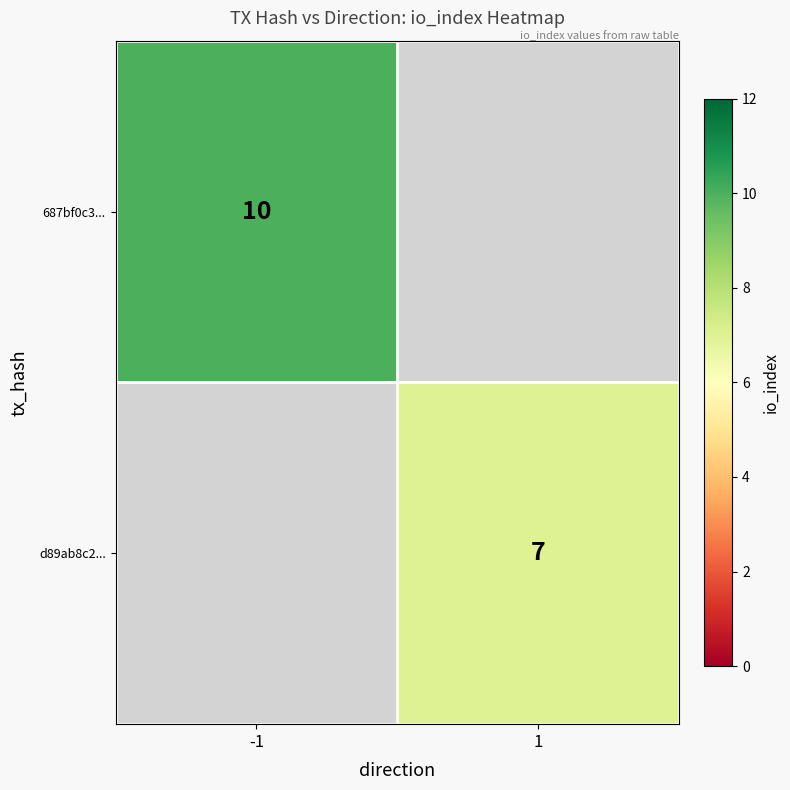

Is the value of 687bf0c3... at -1 greater than the value of d89ab8c2... at 1?

Yes